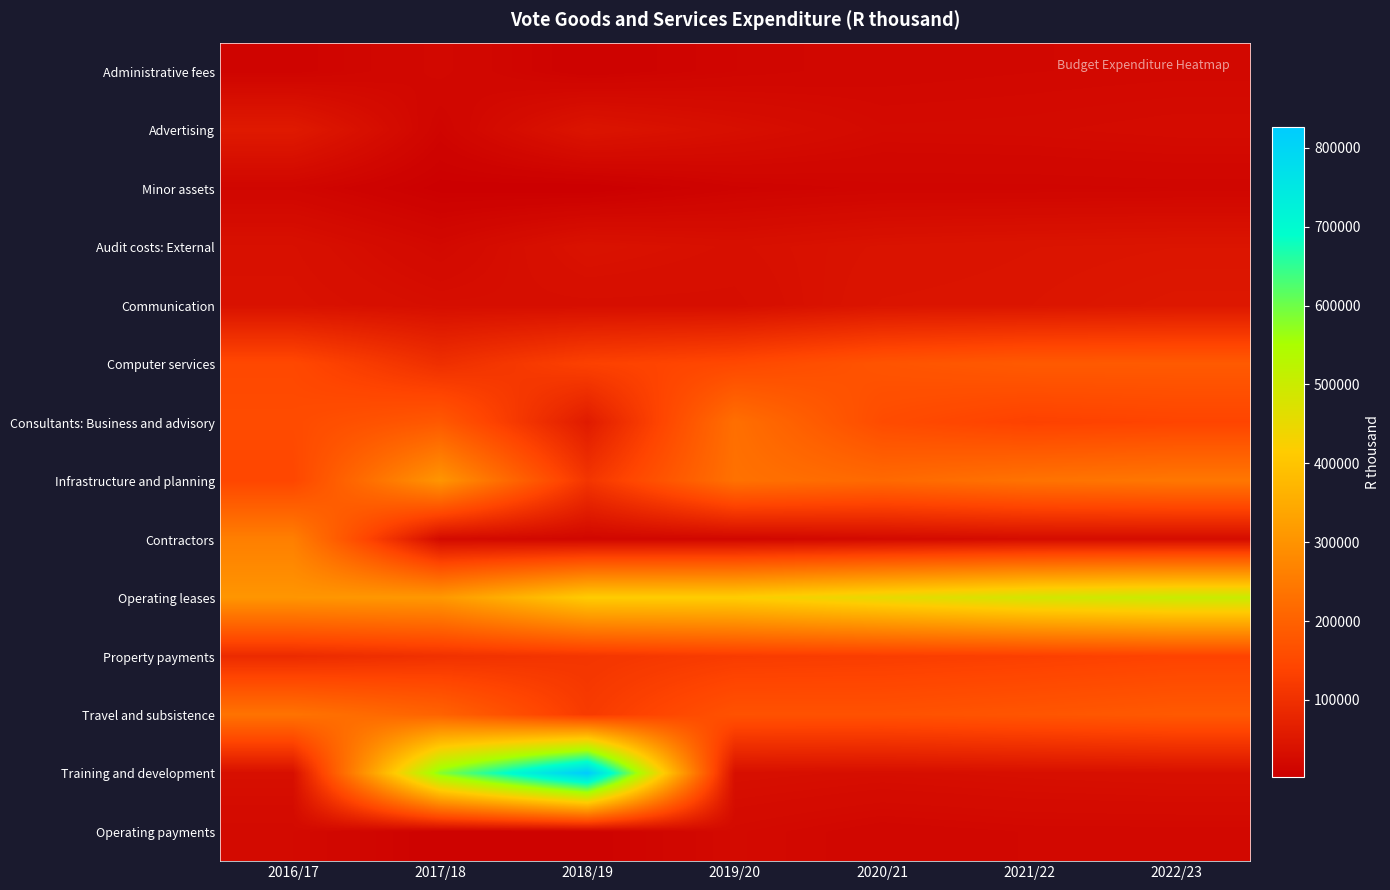

Which has a higher value, 2021/22 or 2019/20?

2021/22